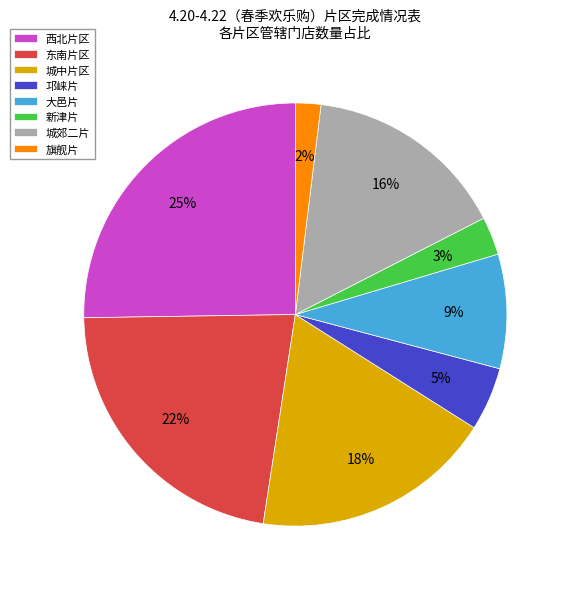

Is there any slice that represents more than half of the pie?

No